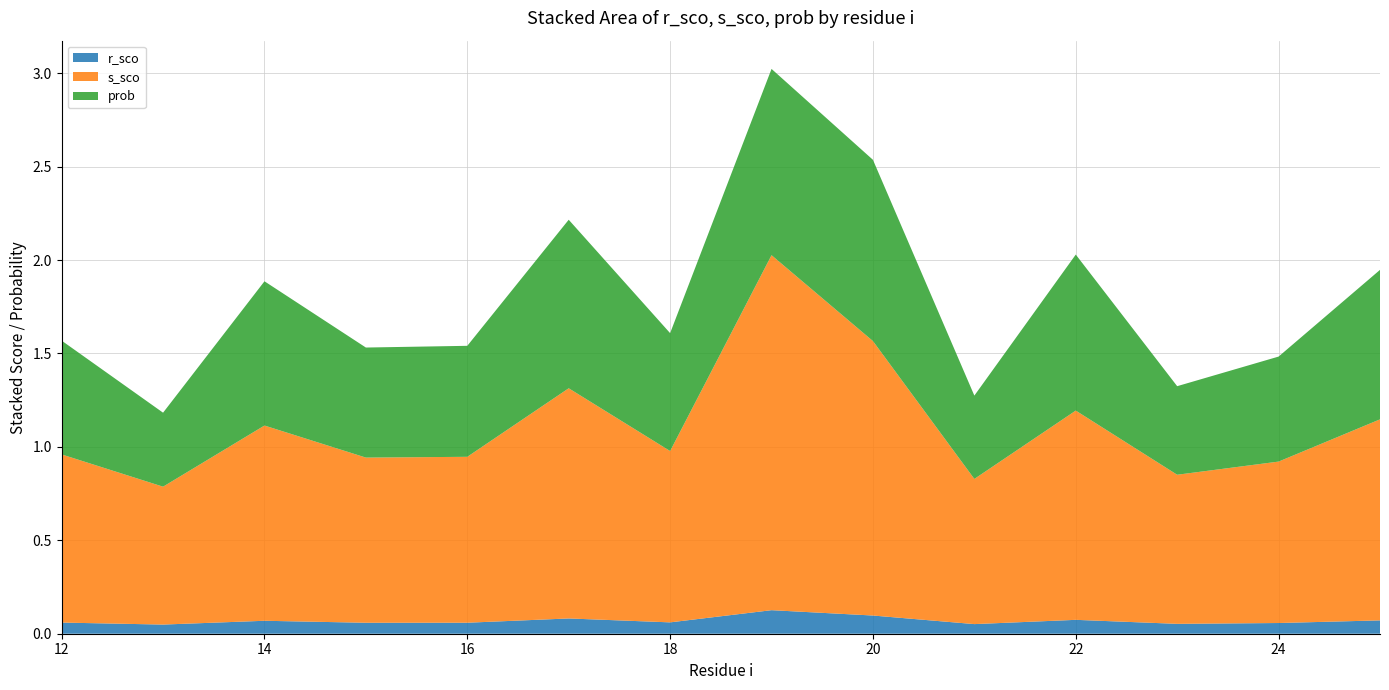

Reading right to left, what are all the values shown in this chart?

r_sco: 0.1	0.1	0.1	0.1	0.1	0.1	0.1	0.1	0.1	0.1	0.1	0.1	0.0	0.1
s_sco: 1.1	0.9	0.8	1.1	0.8	1.5	1.9	0.9	1.2	0.9	0.9	1.0	0.7	0.9
prob: 0.8	0.6	0.5	0.8	0.4	1.0	1.0	0.6	0.9	0.6	0.6	0.8	0.4	0.6